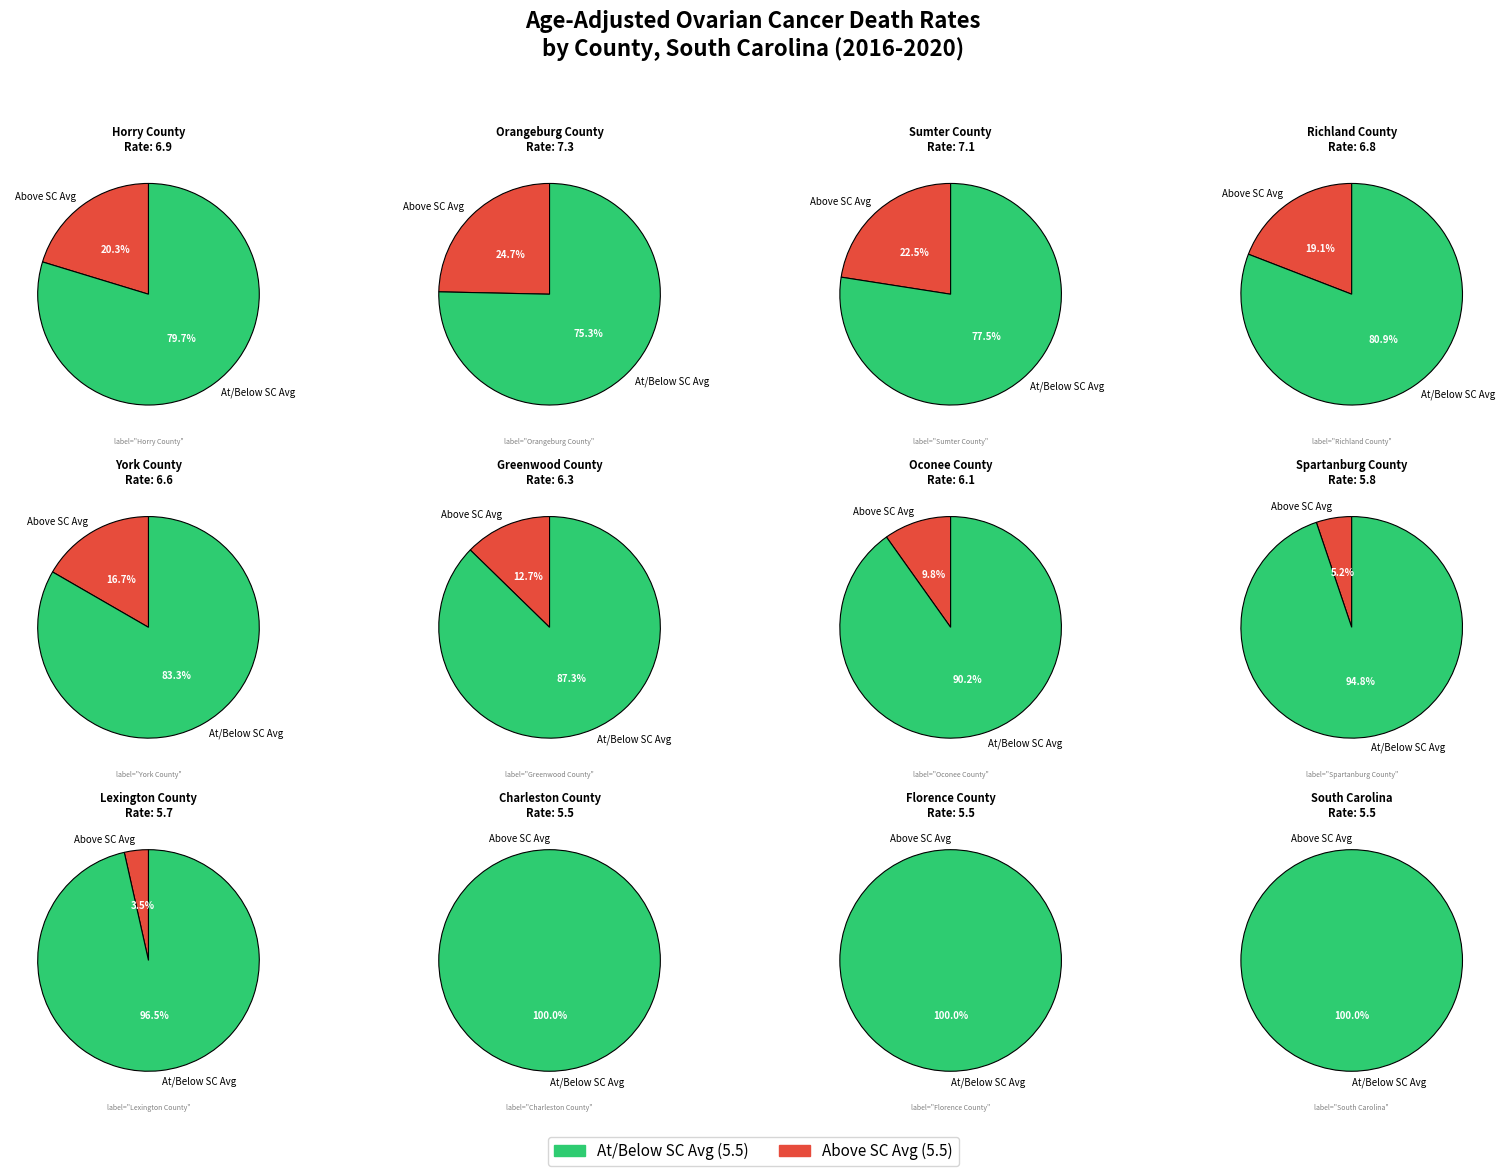

Is it true that Greenwood County is 1% of the pie?

False